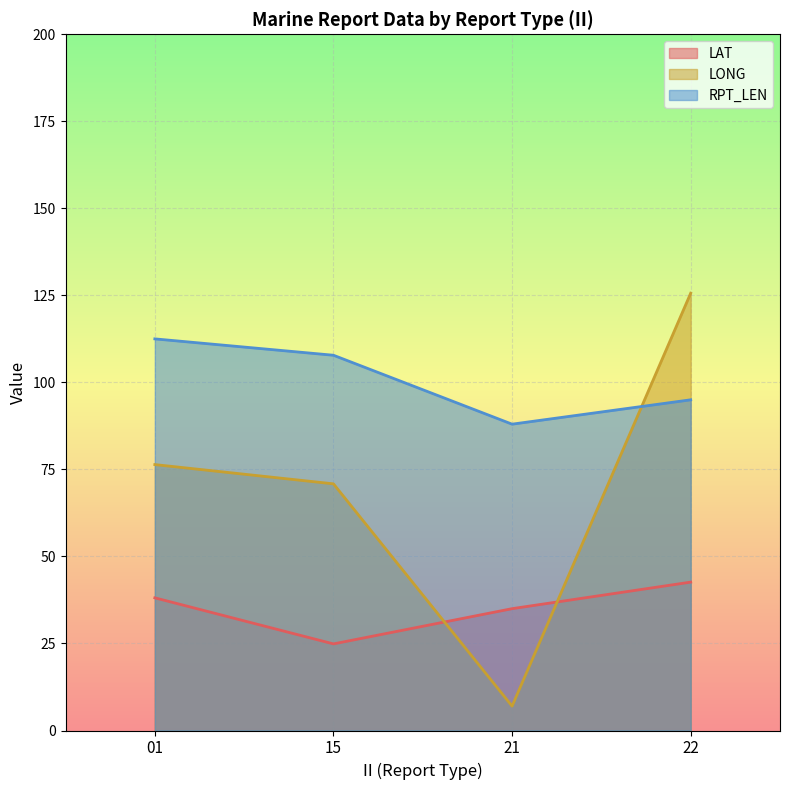

What value does the LONG series have at 01?

76.4